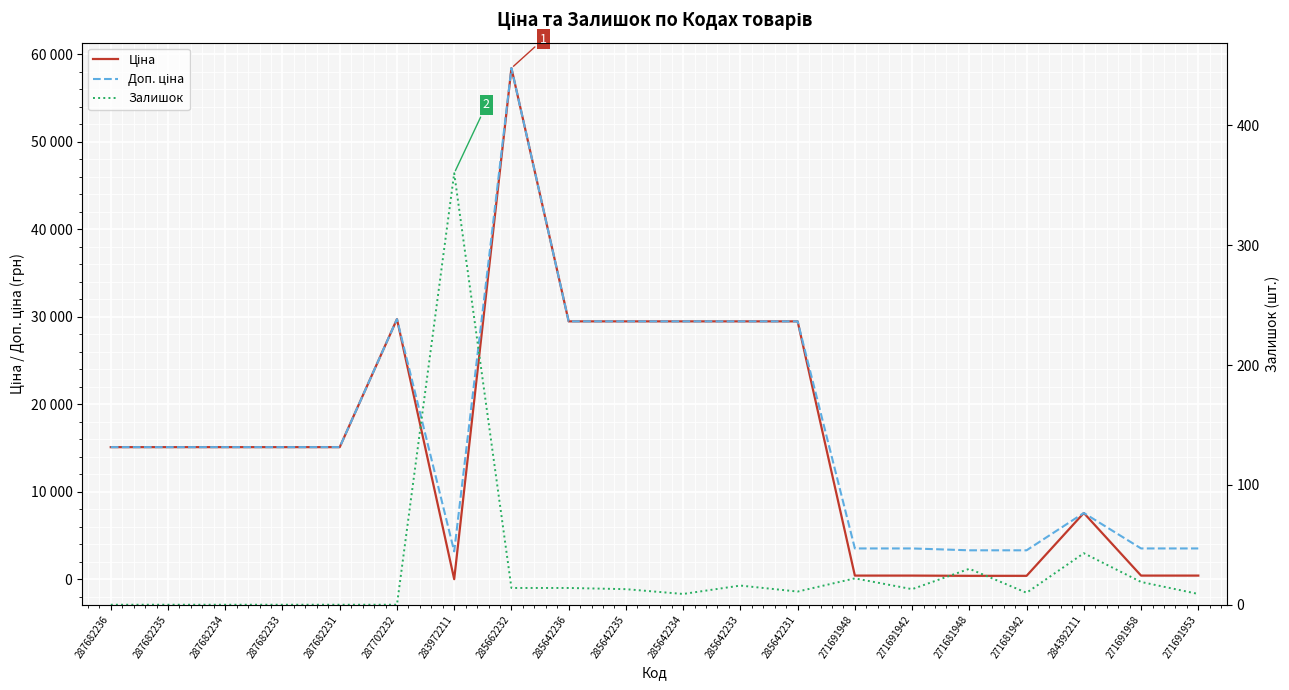

Count the number of data series in this chart.

3